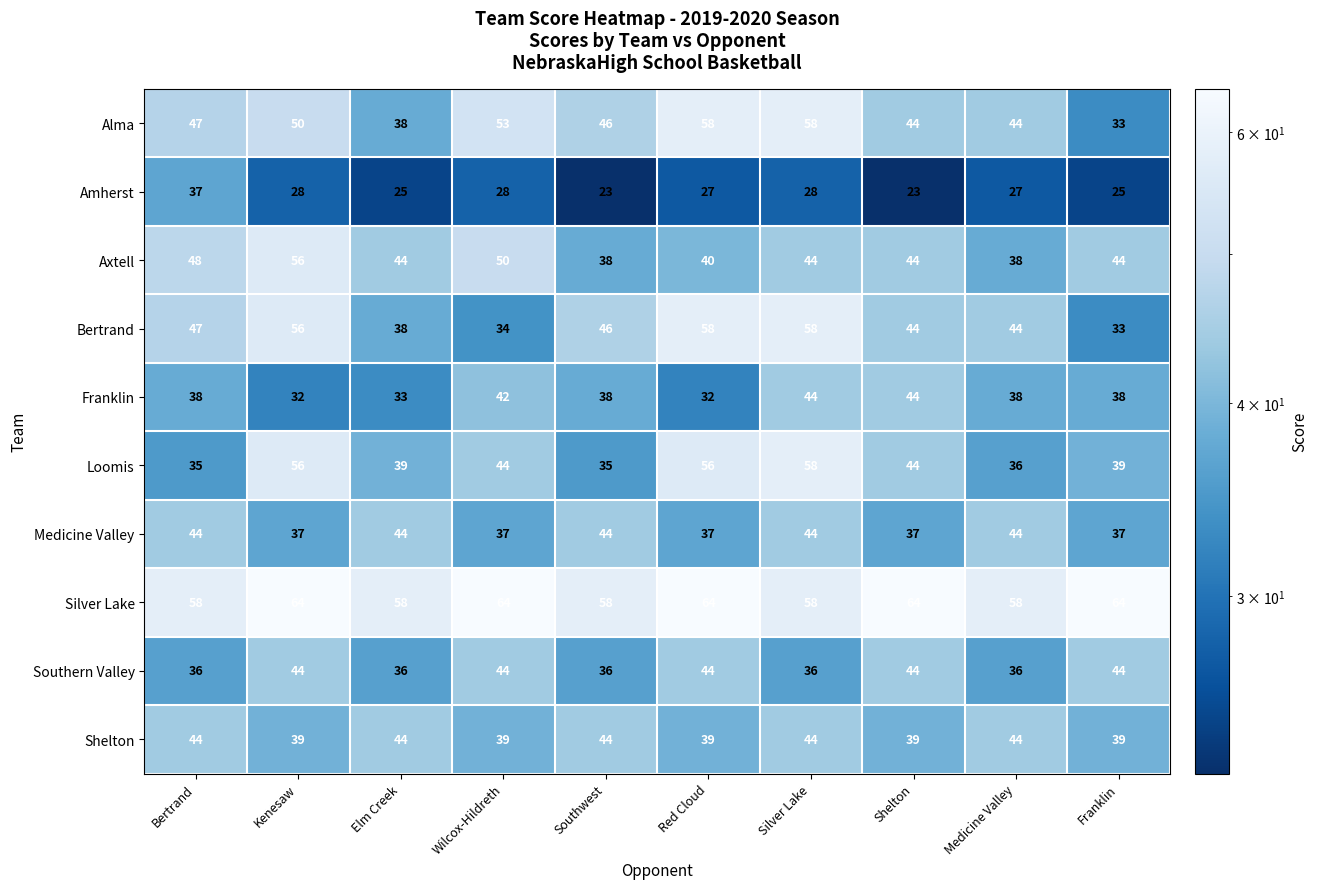

Which series has the largest total across all categories?

Silver Lake